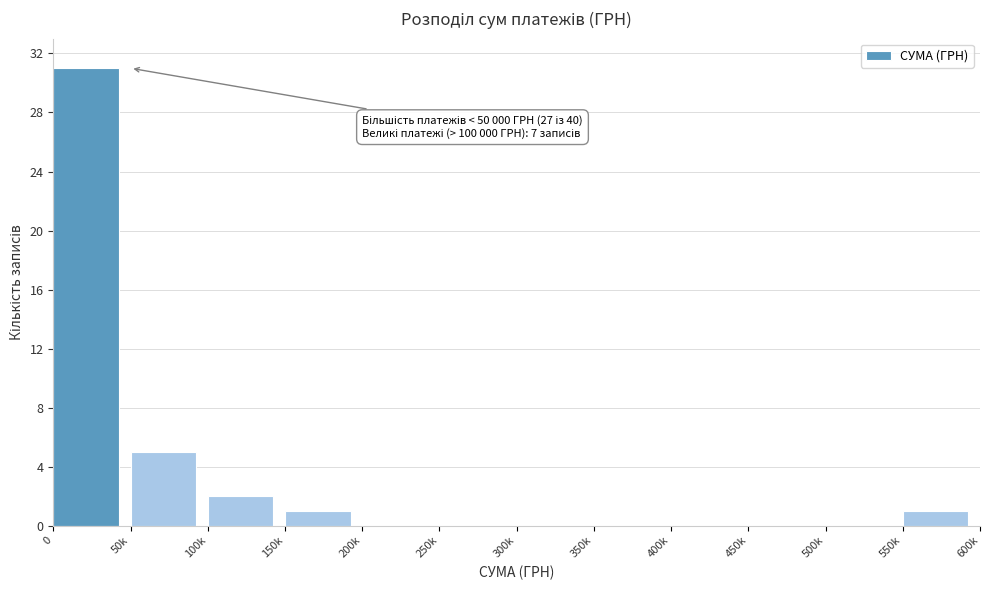

Reading left to right, what are all the values shown in this chart?

0=31	50k=5	100k=2	150k=1	200k=0	250k=0	300k=0	350k=0	400k=0	450k=0	500k=0	550k=1